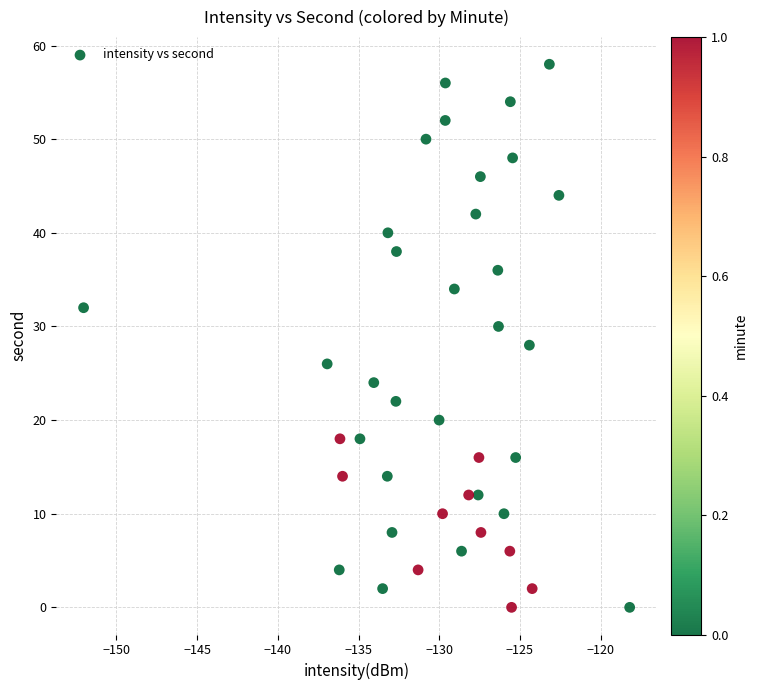

What is the range of Y values (max minus min)?

58